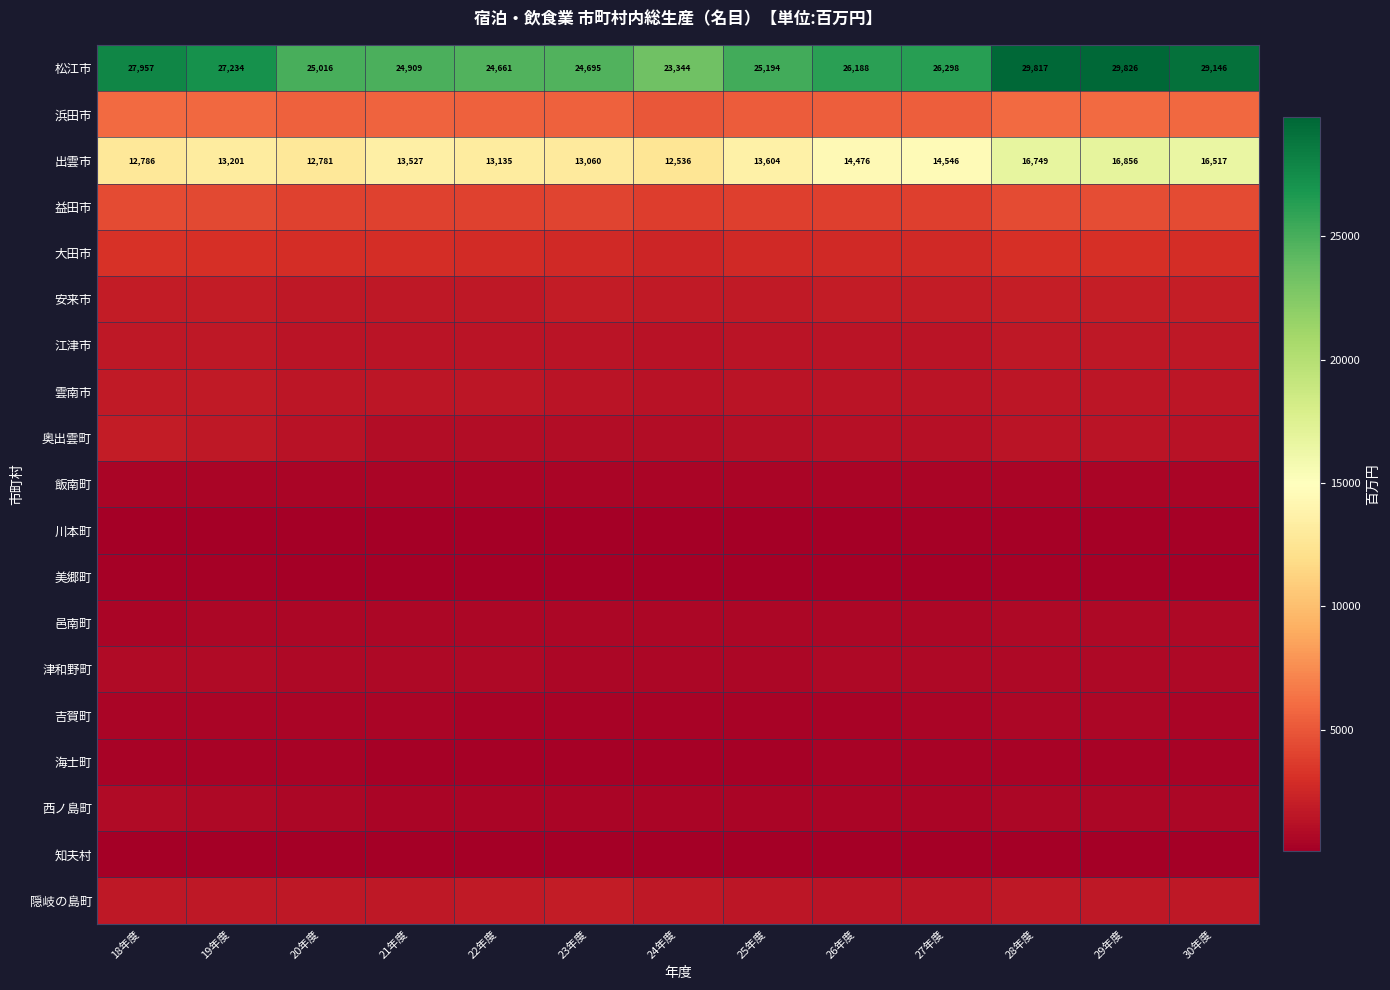

The 松江市 series shows 24661 at 22年度. True or false?

True